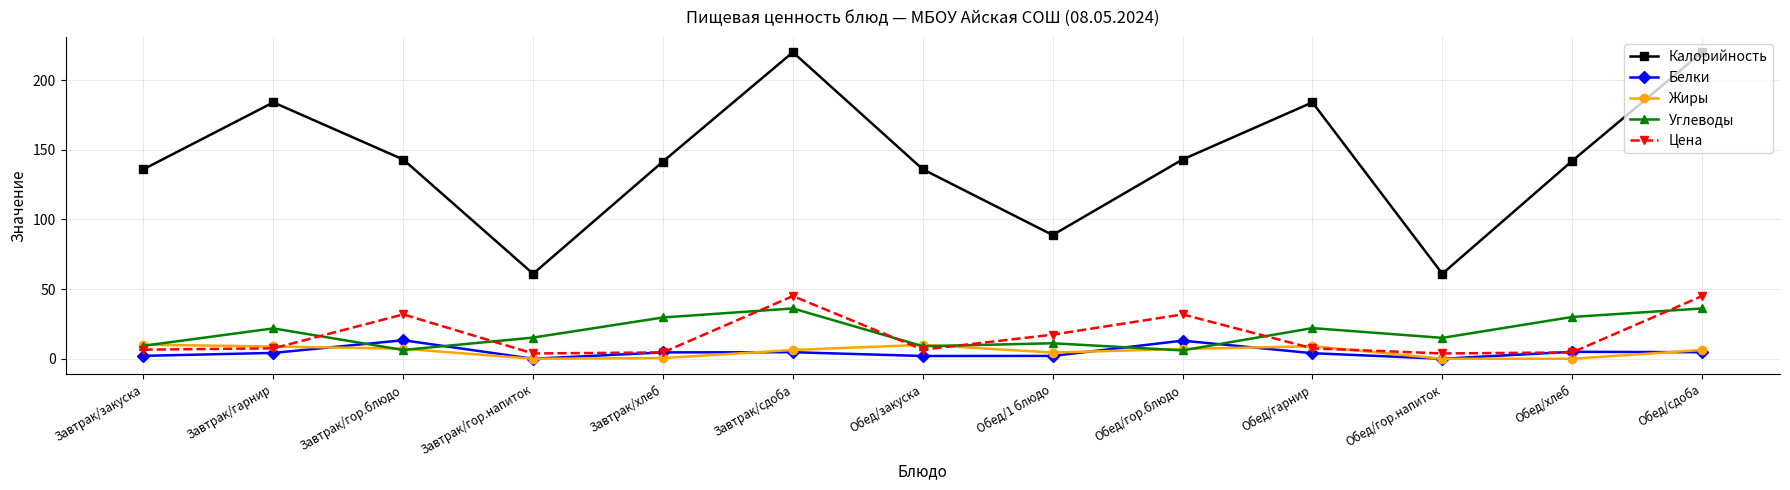

What is the maximum value shown in the chart?

220.0